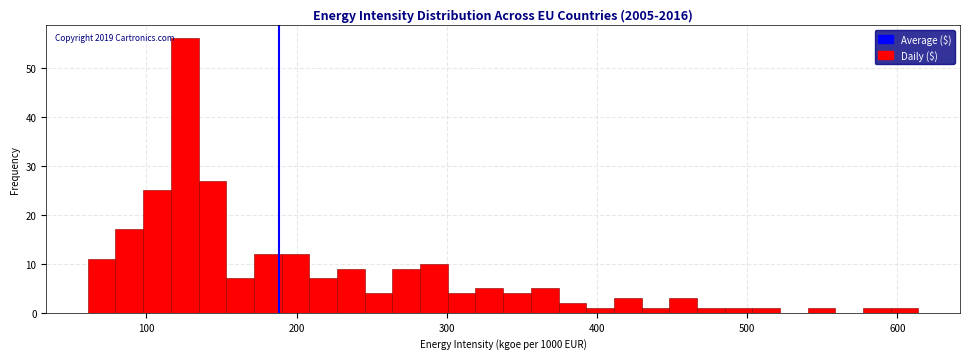

Around what value on the x-axis is the tallest bar? Give the approximate position of its centre, as read against the axis.

130